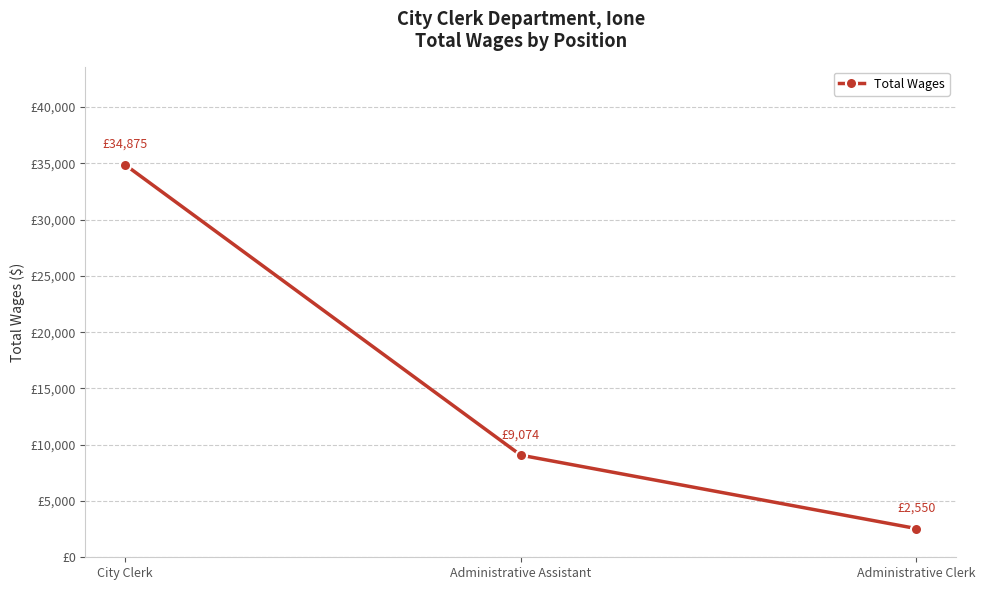

What is the sum of all values?

46499